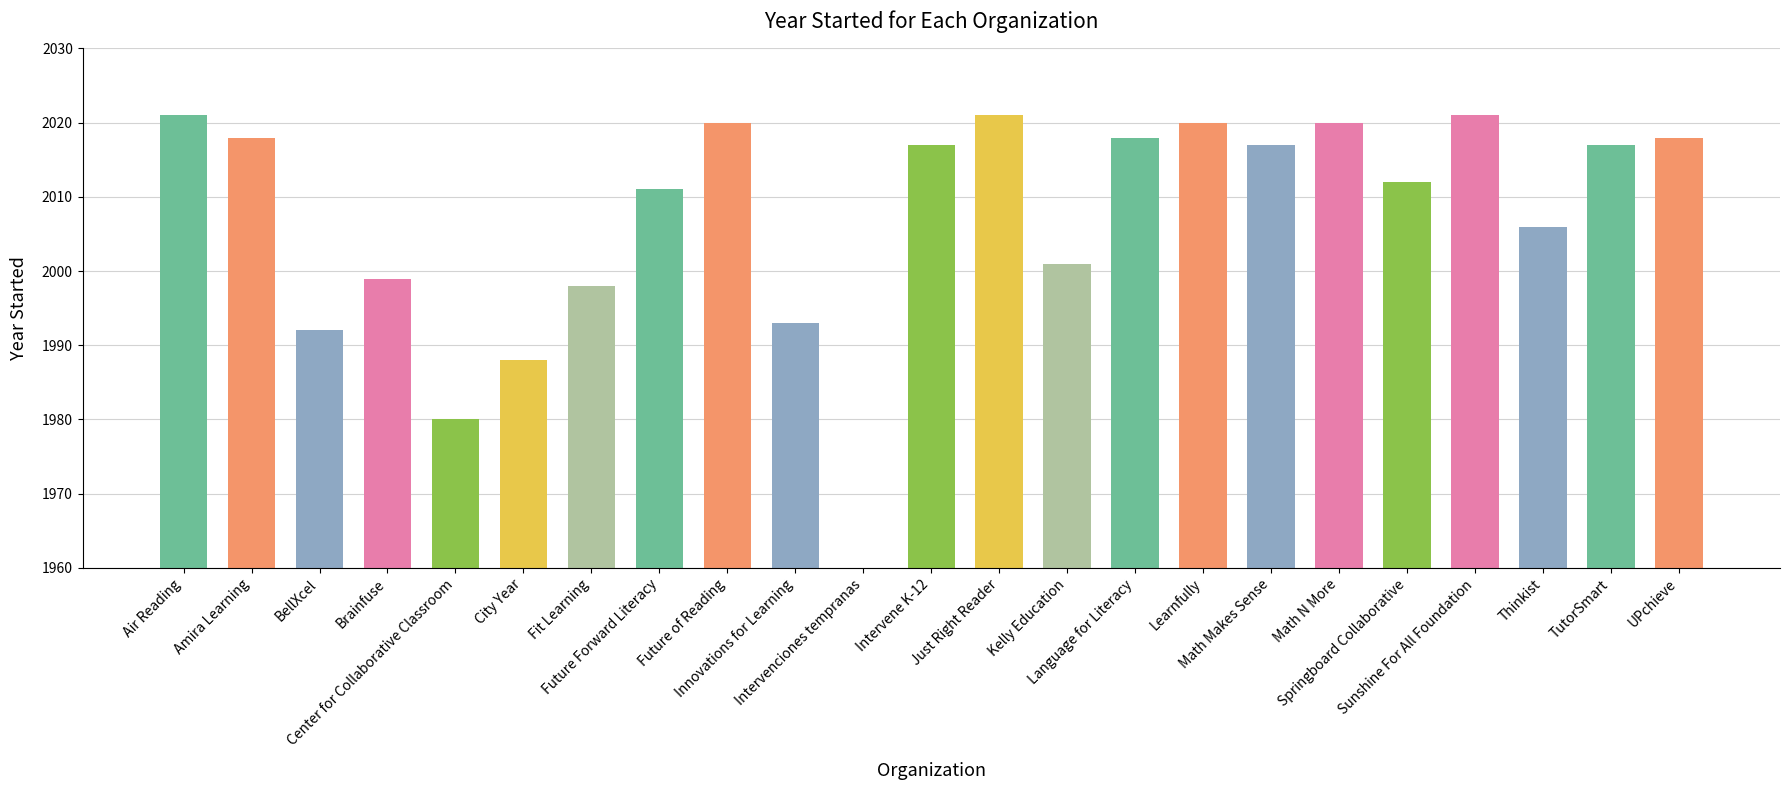

Between Math N More and Future of Reading, which is larger?

Math N More